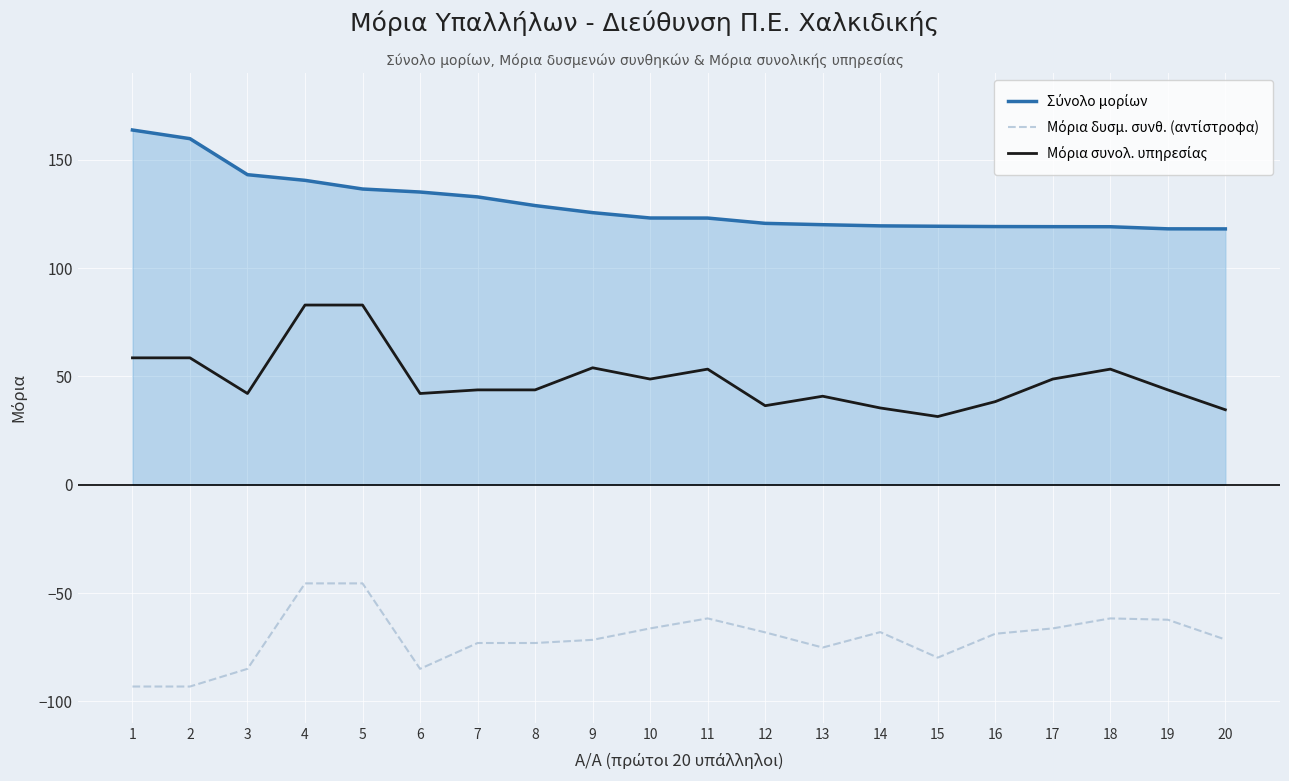

What is the greatest value displayed?

163.7